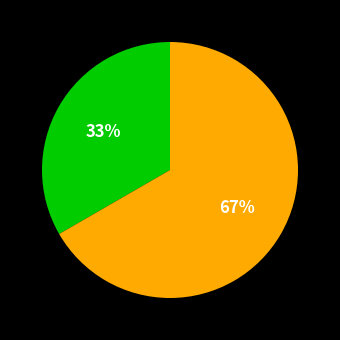

To the nearest percent, what is the average slice percentage?

50%